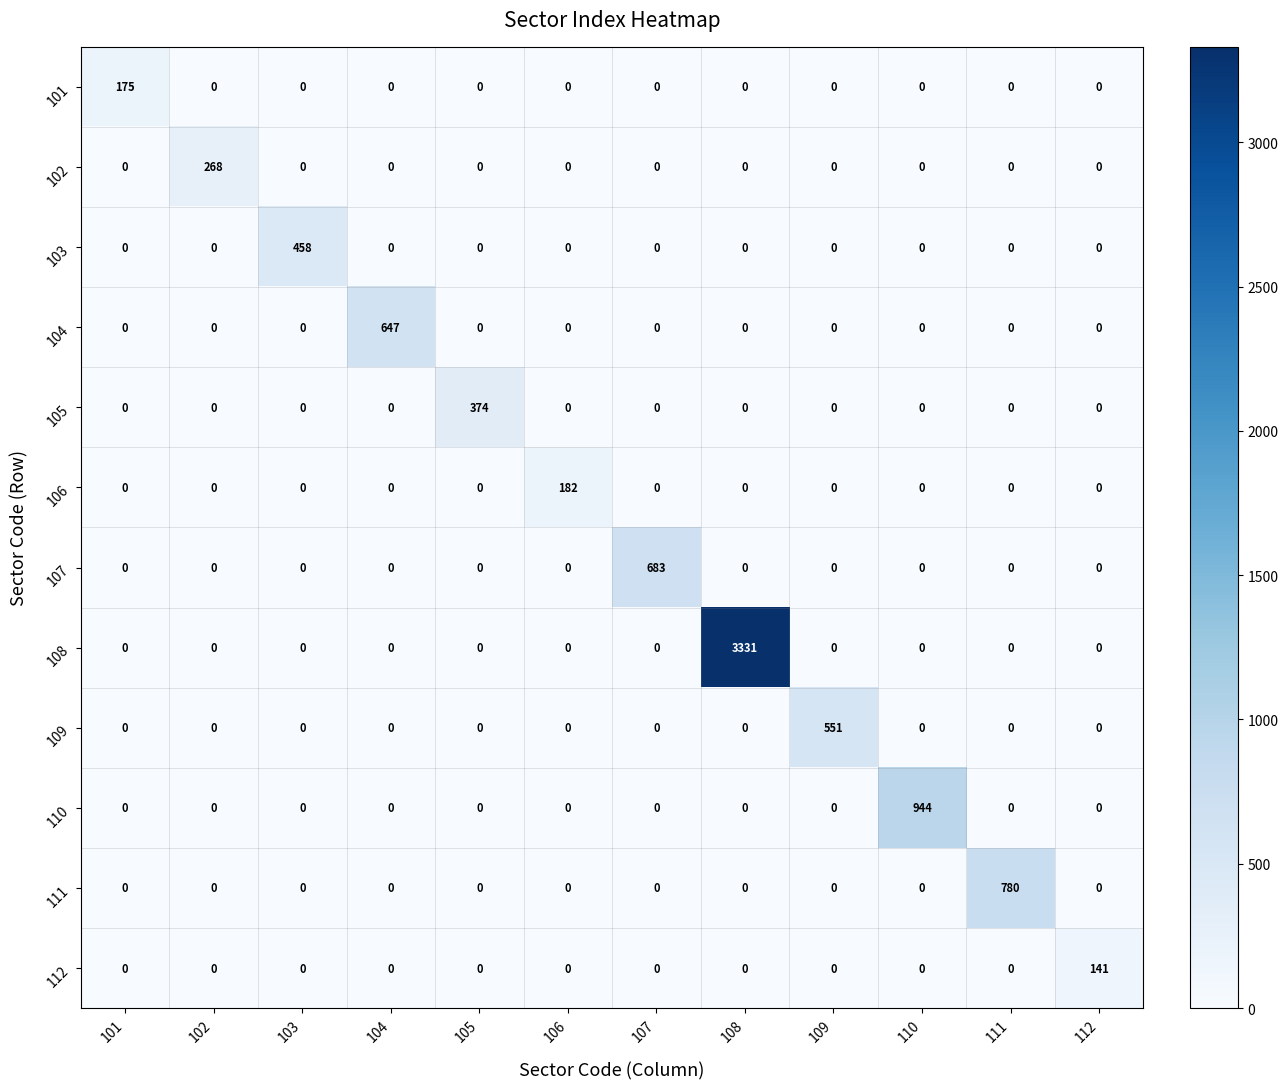

List the series in order of their peak value, lowest first.

112, 101, 106, 102, 105, 103, 109, 104, 107, 111, 110, 108